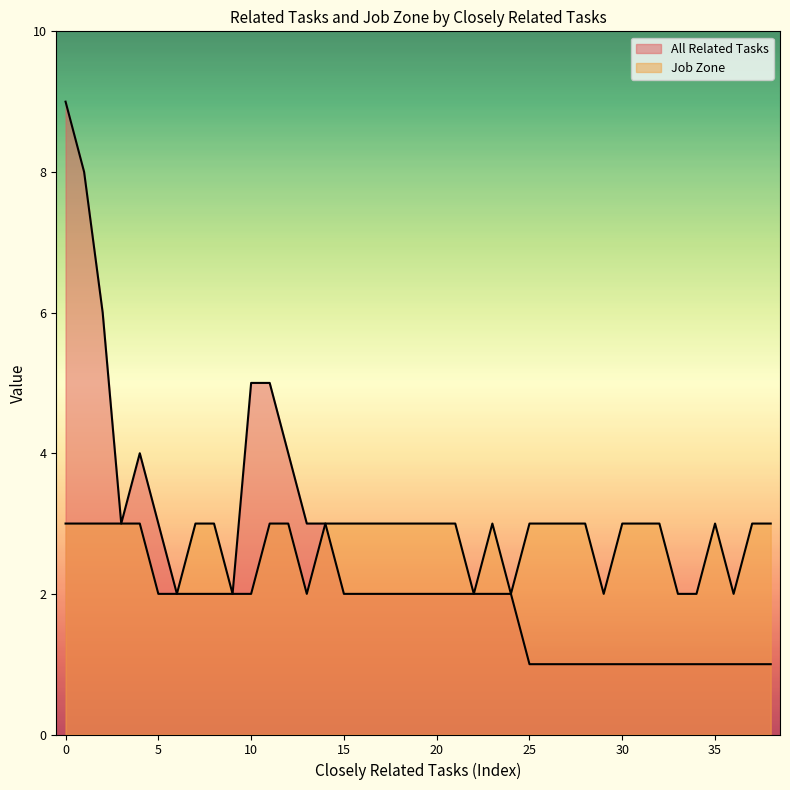

What is the total value across all series at 17?

5